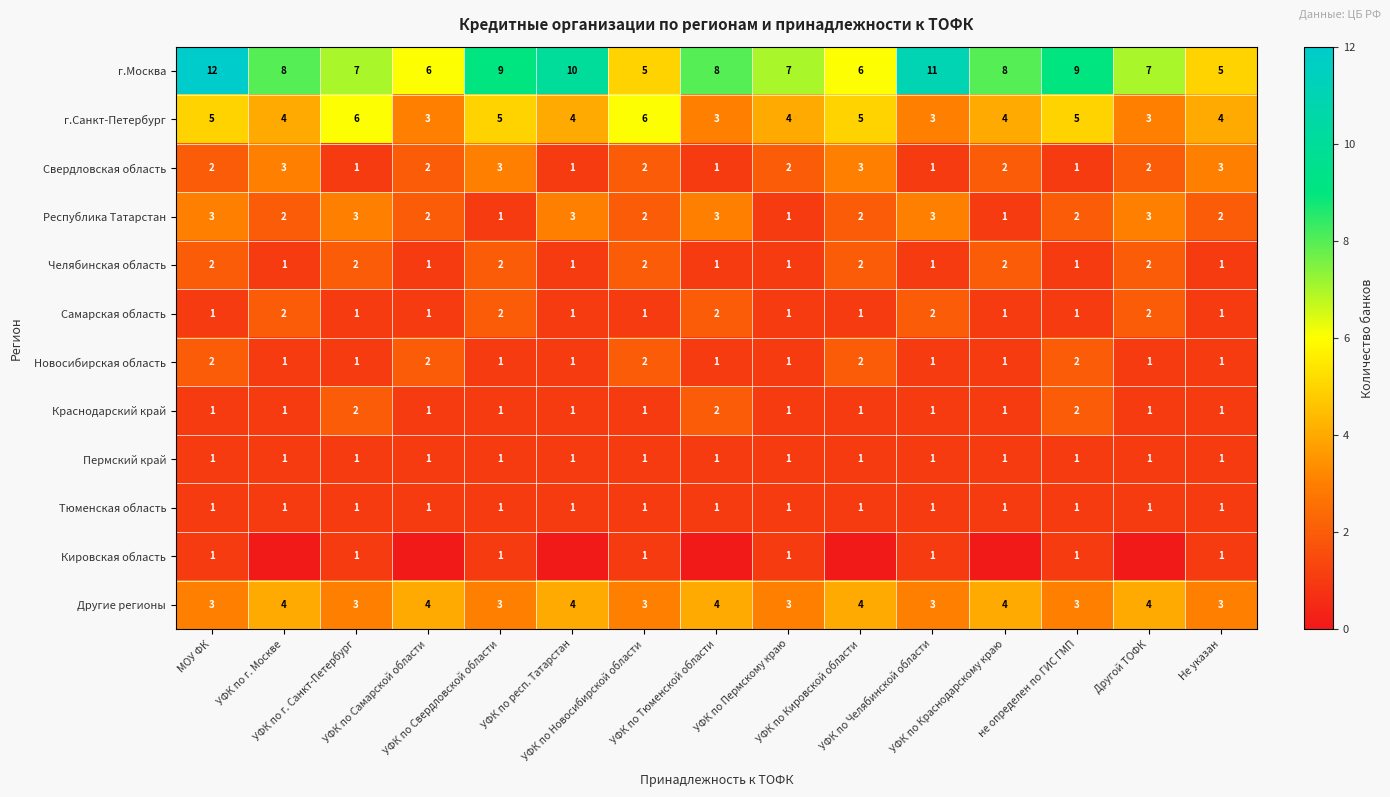

What is the sum of all Самарская область values?

20